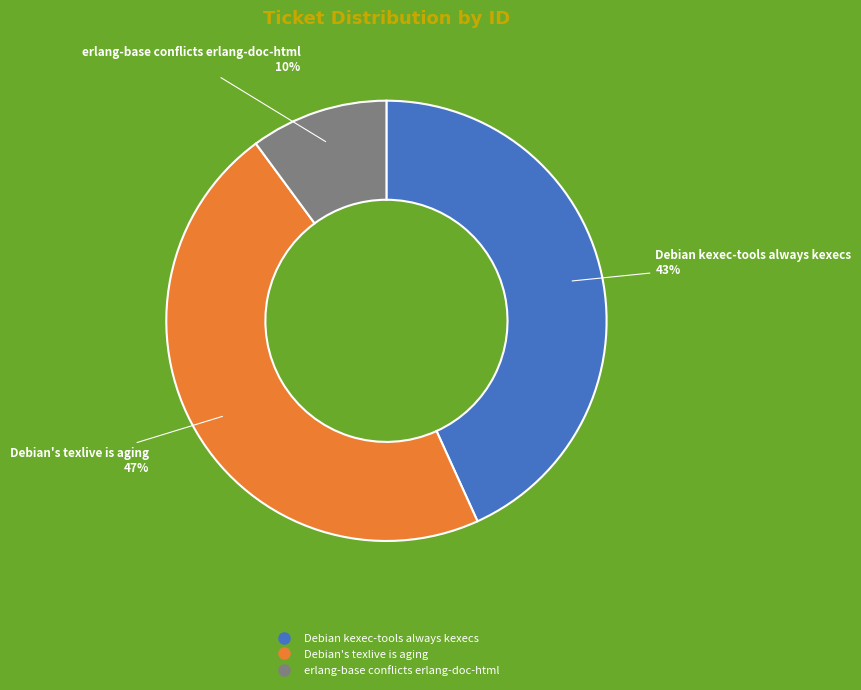

To the nearest percent, what is the combined percentage of Debian's texlive is aging and erlang-base conflicts erlang-doc-html?

57%